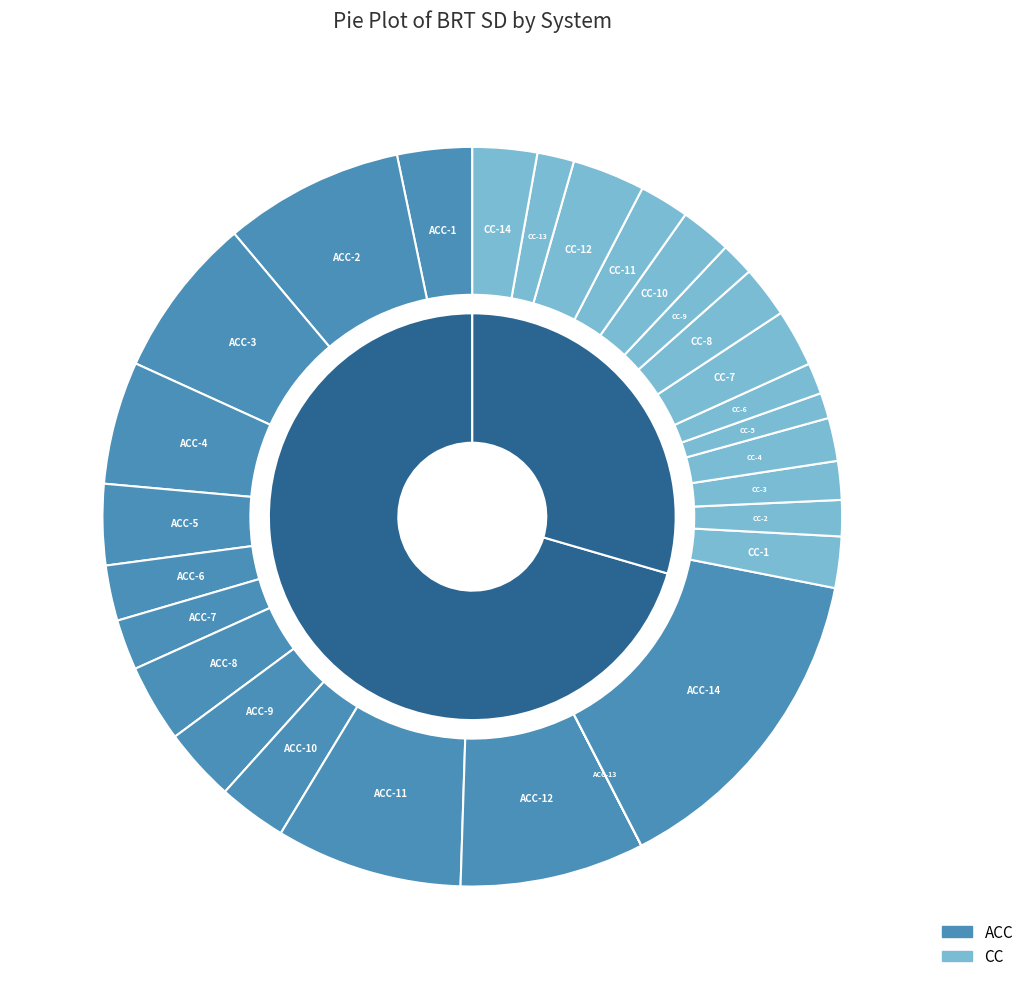

What portion of the pie excludes 3?

92.5%